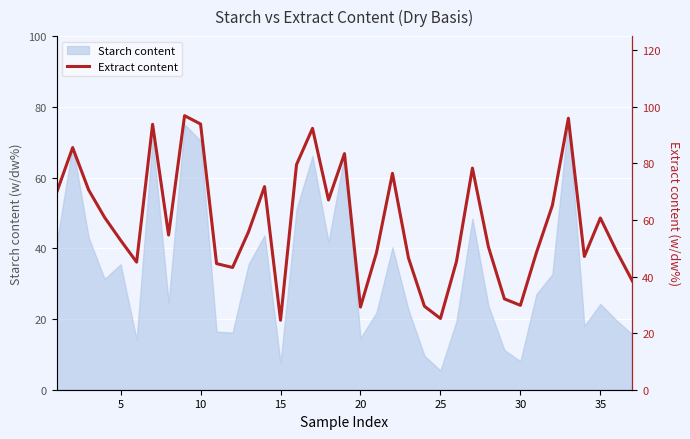

What is the minimum value for Starch content?

5.4